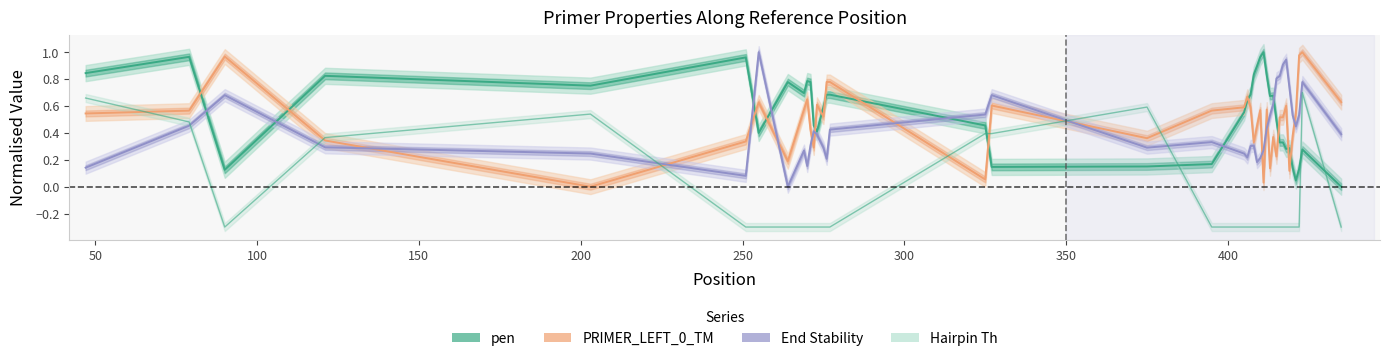

Reading left to right, transcribe all the data shown in this chart.

pen: 0.8	1.0	0.1	0.8	0.8	1.0	0.4	0.8	0.7	0.8	0.8	0.5	0.4	0.6	0.7	0.7	0.5	0.1	0.2	0.2	0.6	0.6	0.7	0.8	0.9	1.0	1.0	0.8	0.7	0.7	0.5	0.3	0.3	0.3	0.3	0.1	0.0	0.1	0.3	0.0
PRIMER_LEFT_0_TM: 0.5	0.6	1.0	0.3	0.0	0.3	0.6	0.2	0.6	0.6	0.4	0.3	0.6	0.5	0.8	0.8	0.1	0.6	0.4	0.6	0.6	0.7	0.6	0.3	0.5	0.6	0.0	0.6	0.1	0.4	0.2	0.5	0.5	0.6	0.1	0.4	0.5	1.0	1.0	0.6
PRIMER_LEFT_0_END_STABILITY: 0.1	0.5	0.7	0.3	0.2	0.1	1.0	0.0	0.3	0.2	0.3	0.4	0.4	0.3	0.2	0.4	0.5	0.7	0.3	0.3	0.2	0.2	0.3	0.3	0.2	0.2	0.3	0.4	0.5	0.6	0.8	0.8	0.9	0.9	0.7	0.5	0.4	0.5	0.8	0.4
PRIMER_LEFT_0_HAIRPIN_TH: 0.7	0.5	-0.3	0.4	0.5	-0.3	-0.3	-0.3	-0.3	-0.3	-0.3	-0.3	-0.3	-0.3	-0.3	-0.3	0.4	0.4	0.6	-0.3	-0.3	-0.3	-0.3	-0.3	-0.3	-0.3	-0.3	-0.3	-0.3	-0.3	-0.3	-0.3	-0.3	-0.3	-0.3	-0.3	-0.3	-0.3	0.7	-0.3